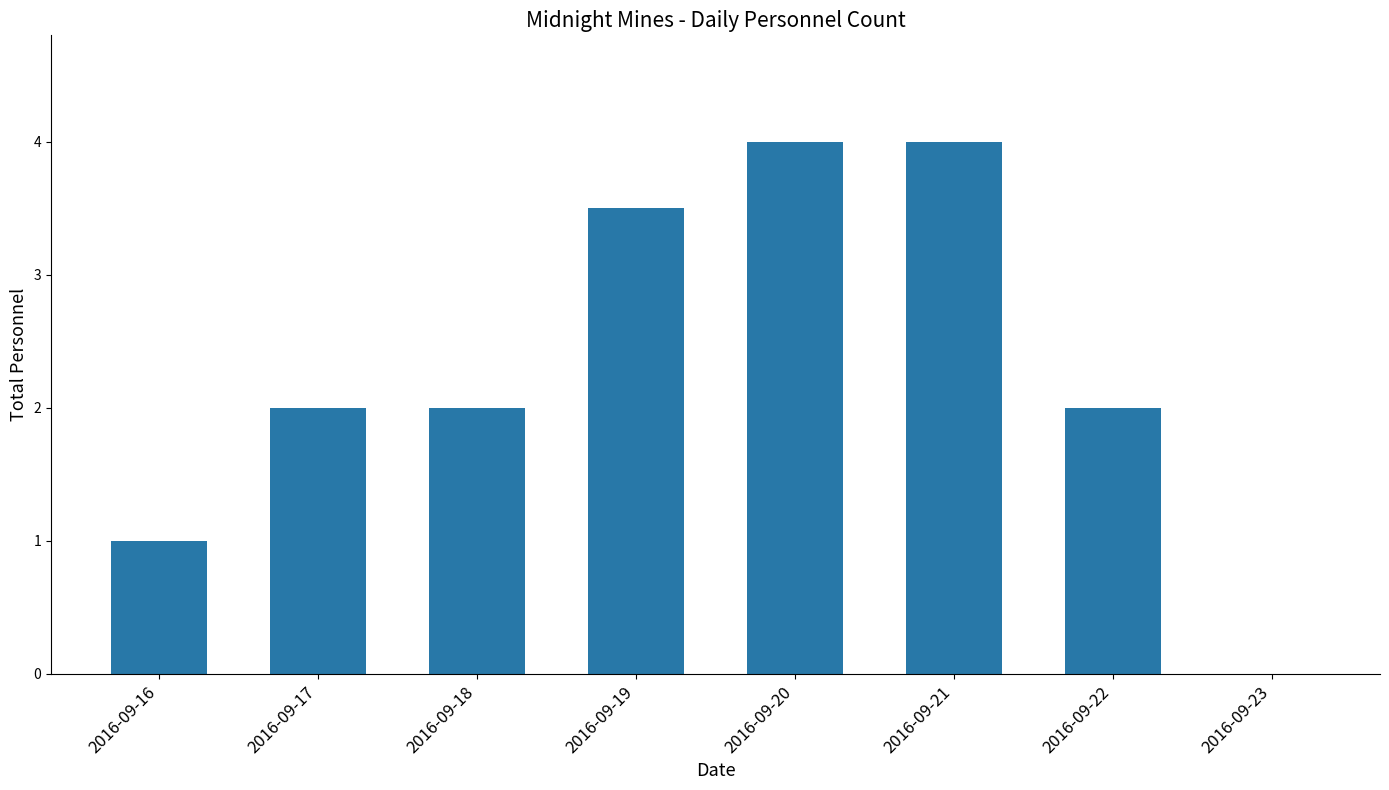

What is the greatest value displayed?

4.0